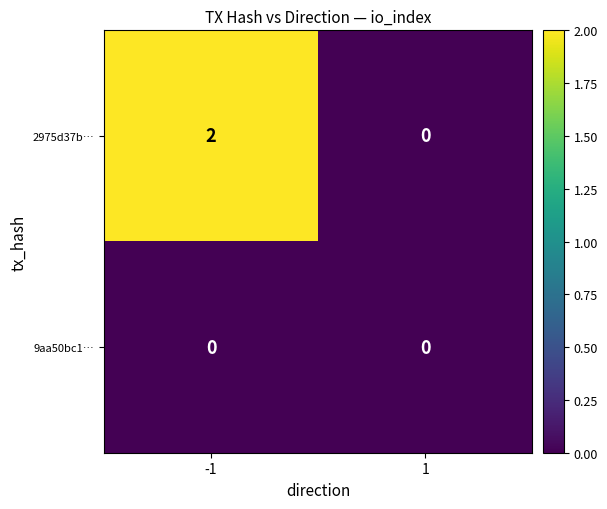

List the series in order of their peak value, lowest first.

9aa50bc1…, 2975d37b…